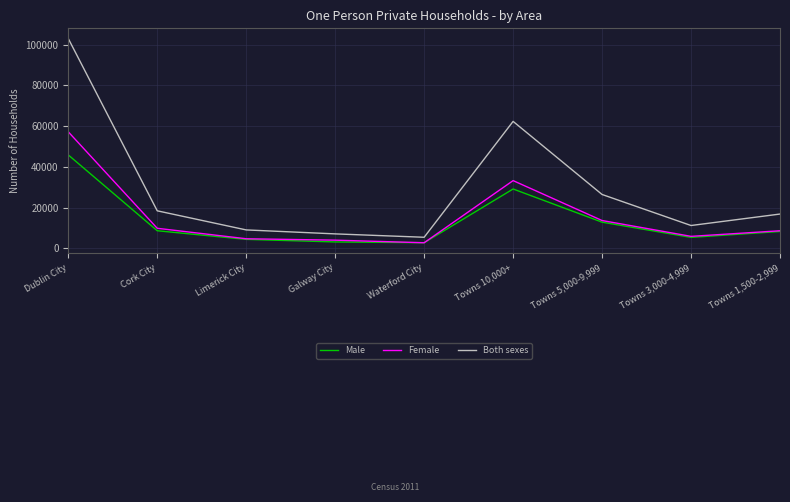

At which label is Male closest to 24278?

Towns 10,000+